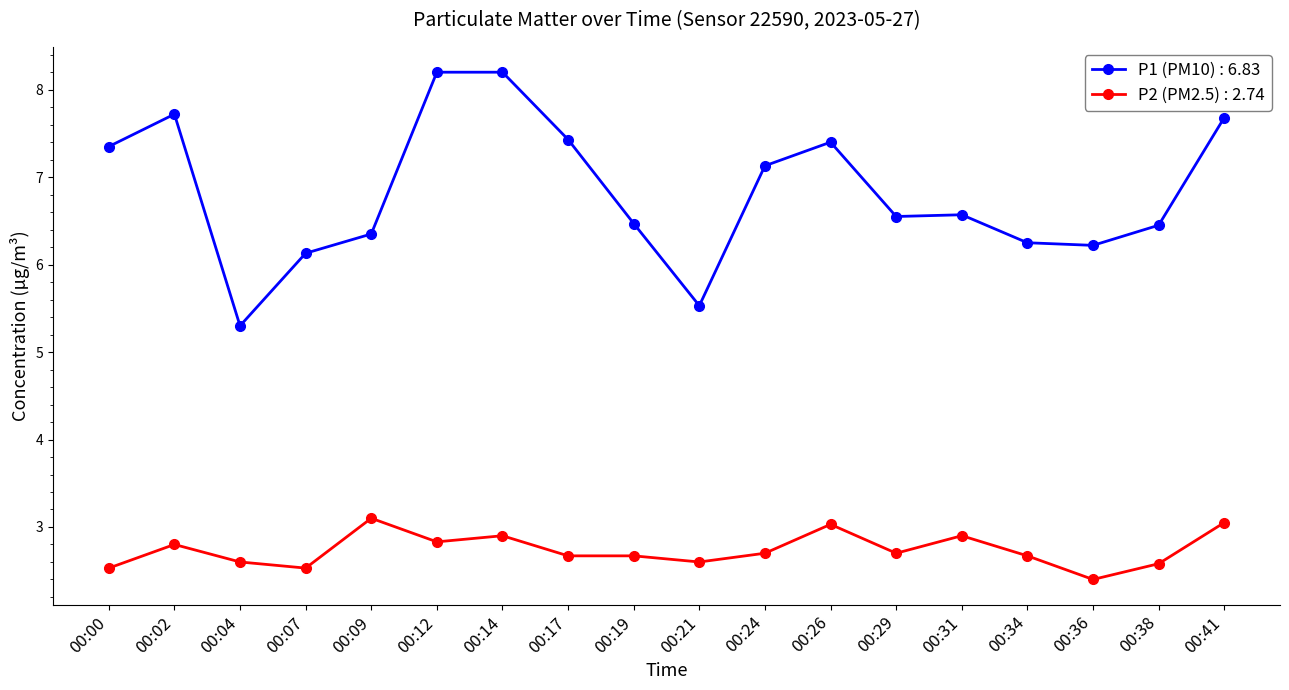

What is the total value across all series at 00:14?

11.1